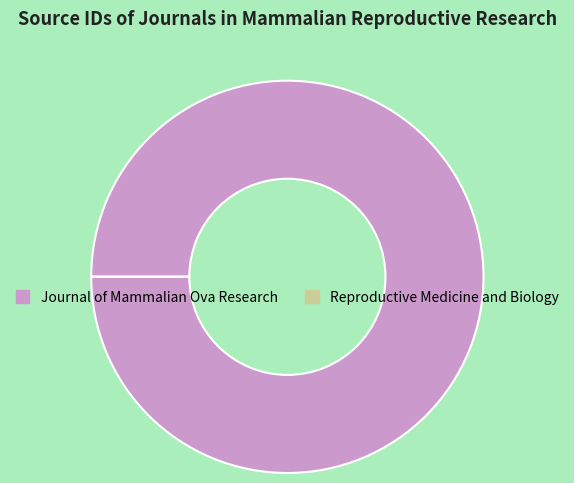

Which category accounts for the majority?

Journal of Mammalian Ova Research